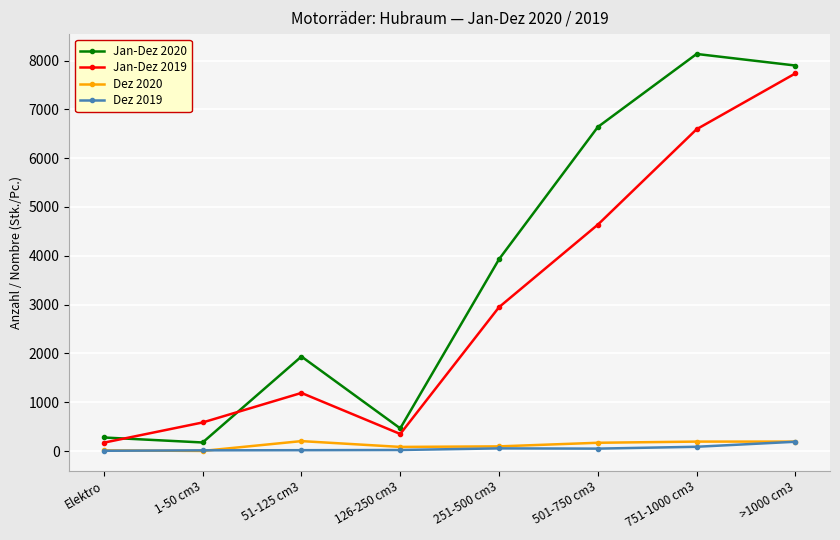

The value of Jan-Dez 2020 at 51-125 cm3 is 1936. True or false?

True